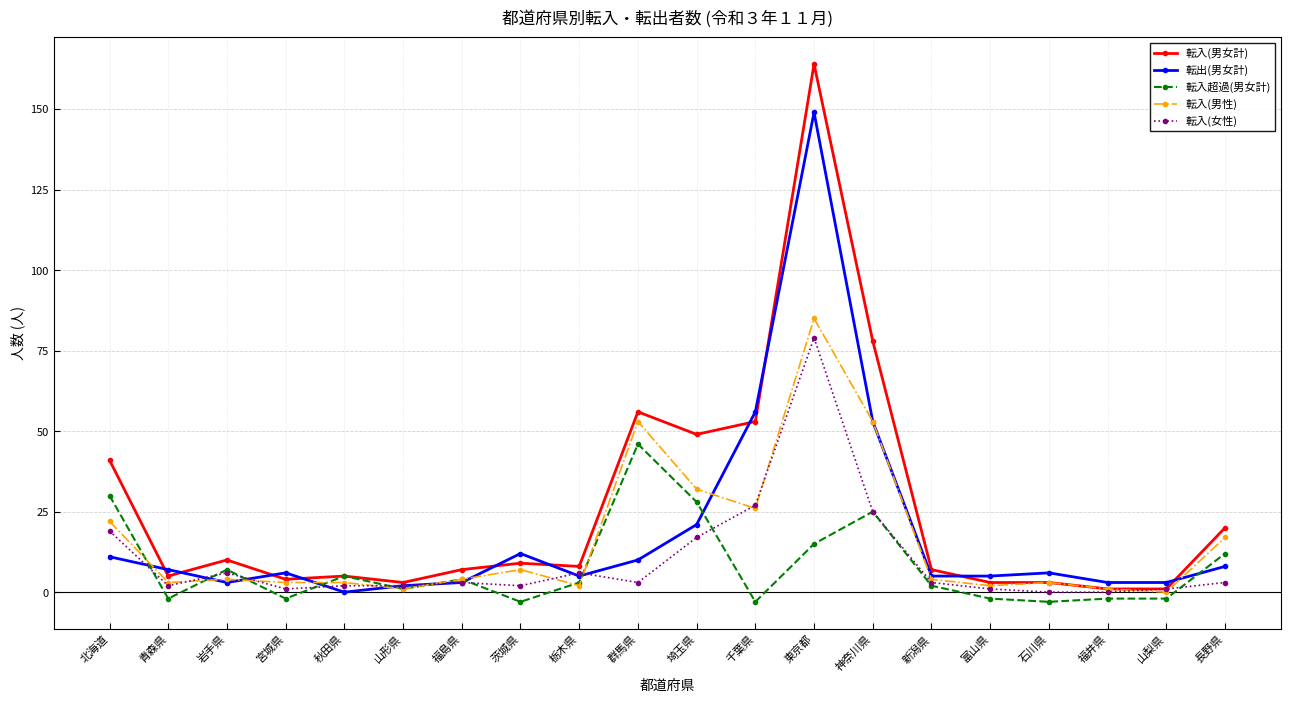

Is it true that 転入(女性) equals 0 at 福井県?

True